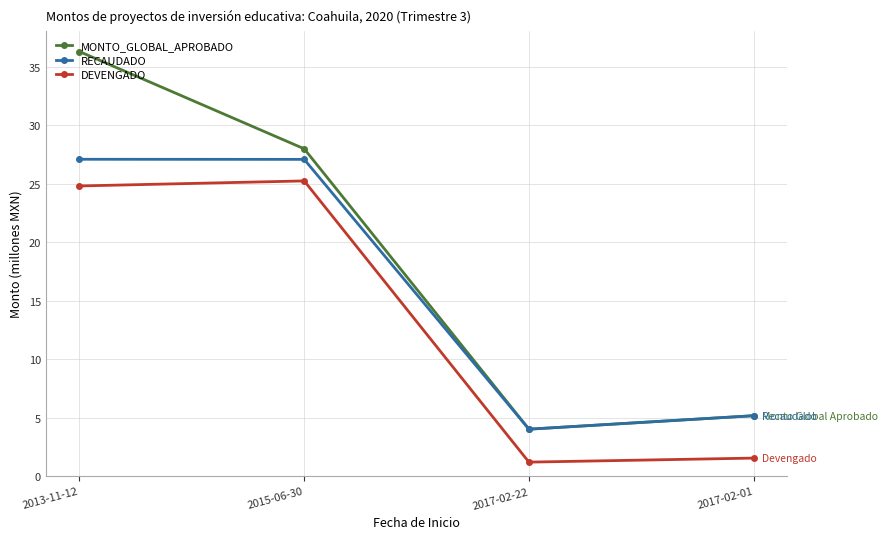

What is the label of the 2nd point from the left?

2015-06-30